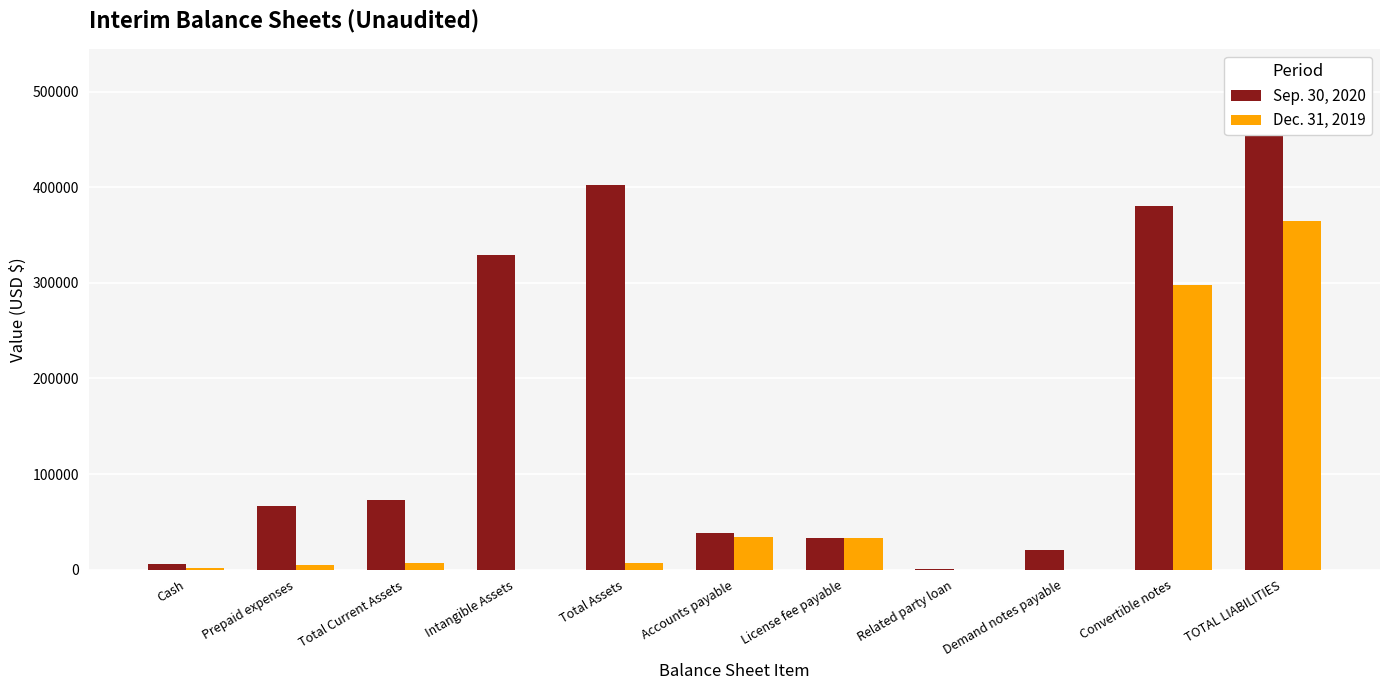

At how many categories does at least one series exceed 243482?

4